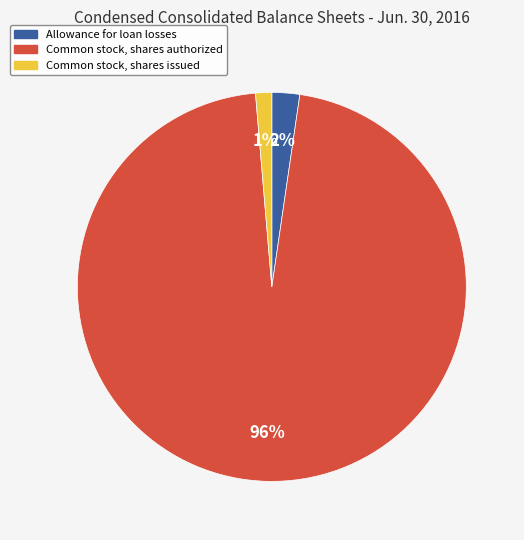

Is the sum of Allowance for loan losses and Common stock, shares issued greater than half?

No